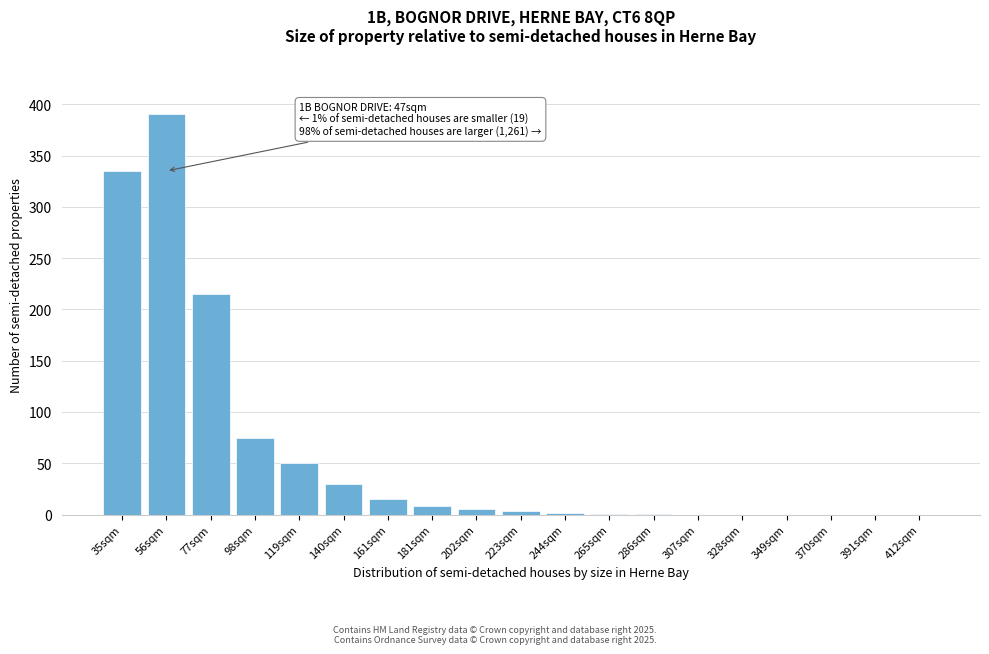

What is the change in value from 119sqm to 349sqm?

-50